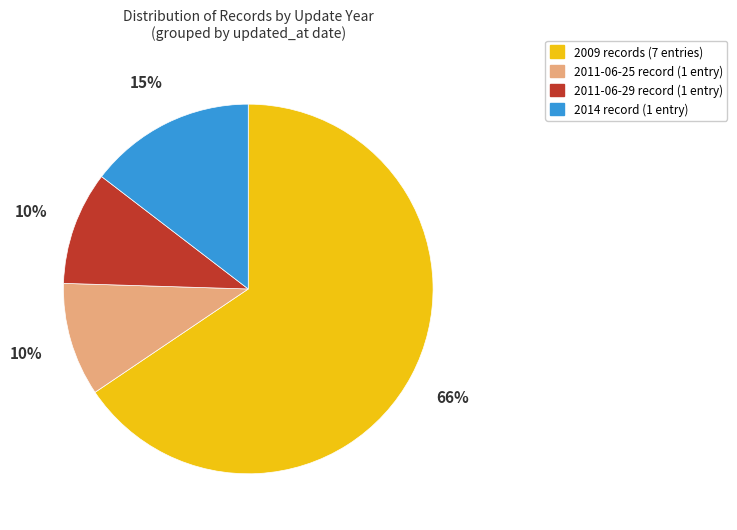

How many segments does this pie chart have?

4